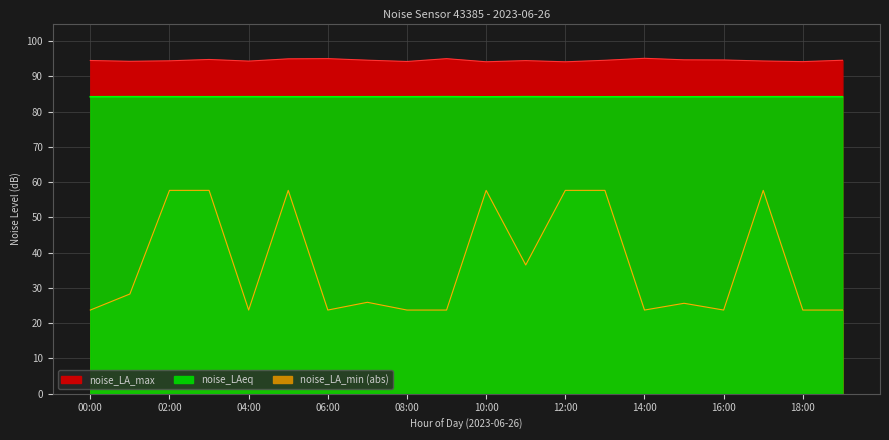

What is the difference between the noise_LA_max values at 16:00 and 18:00?

0.5